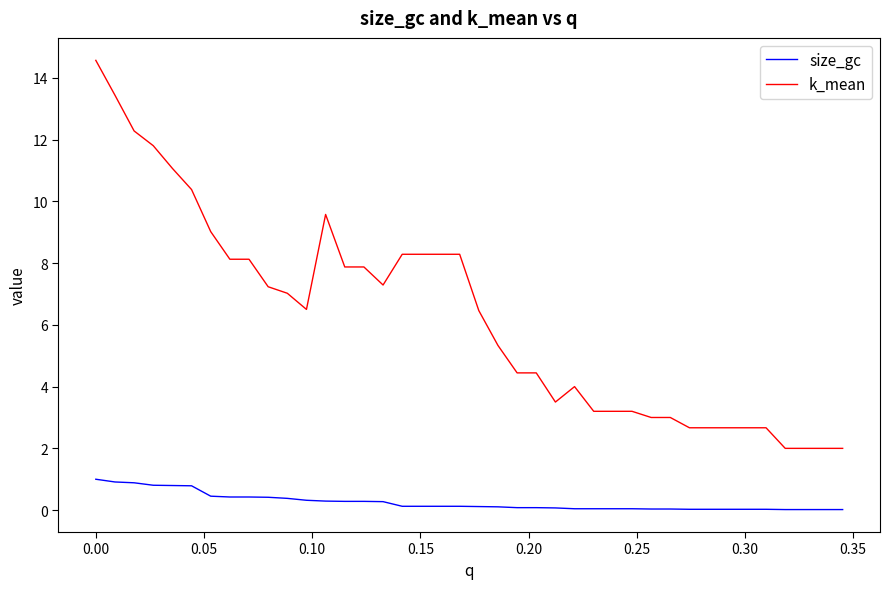

True or false: size_gc and k_mean cross at least once.

False